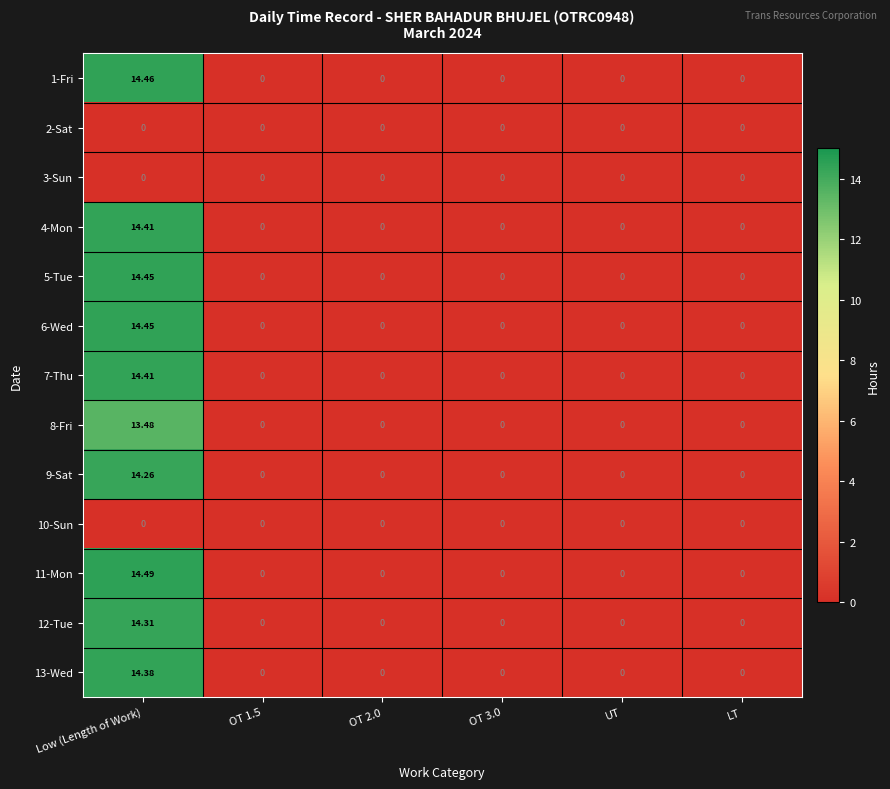

Which label corresponds to the largest value in the chart?

Low (Length of Work)